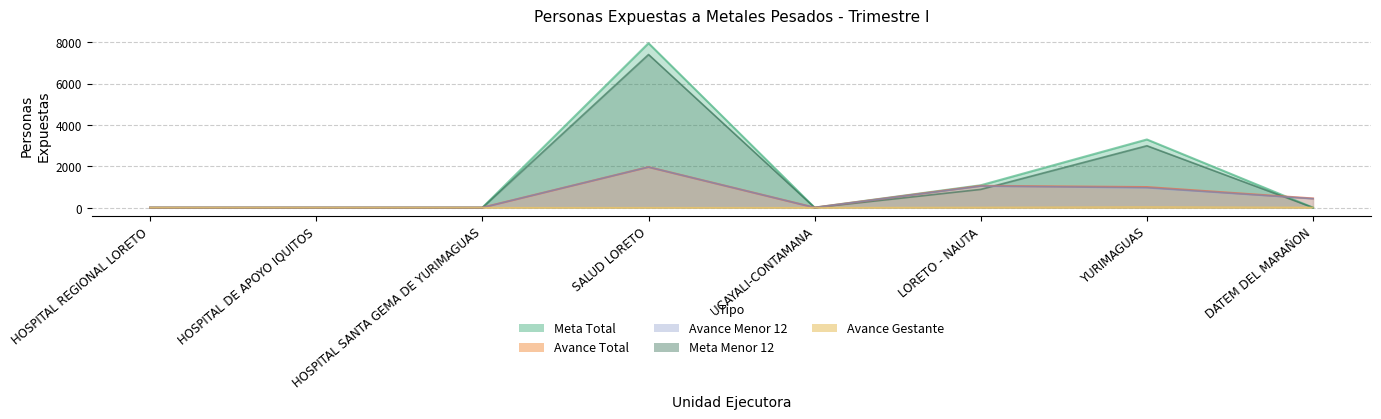

At which category is the sum across all series the highest?

SALUD LORETO